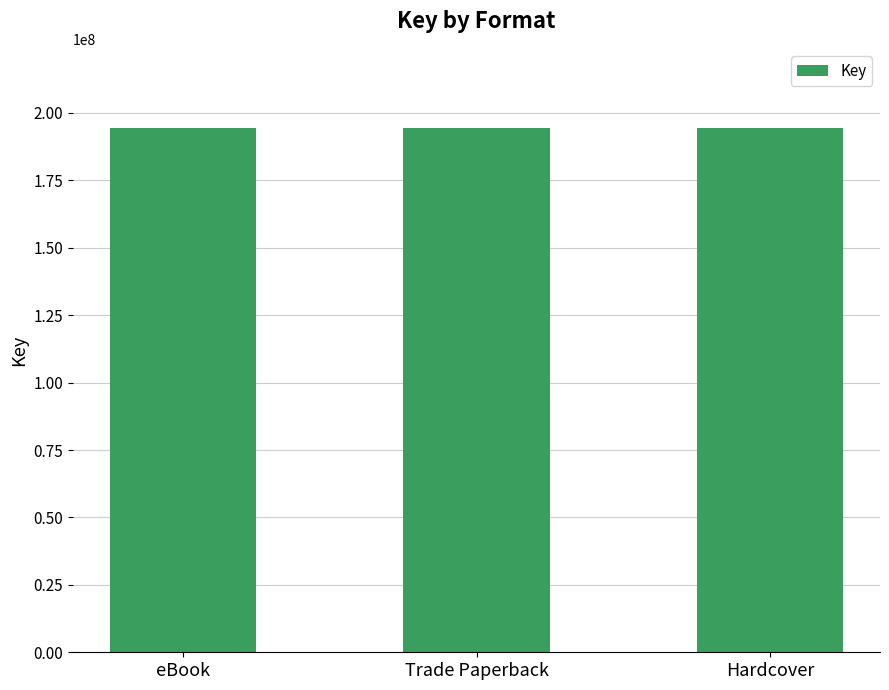

Is it true that the value at 3 is 13160210?

False